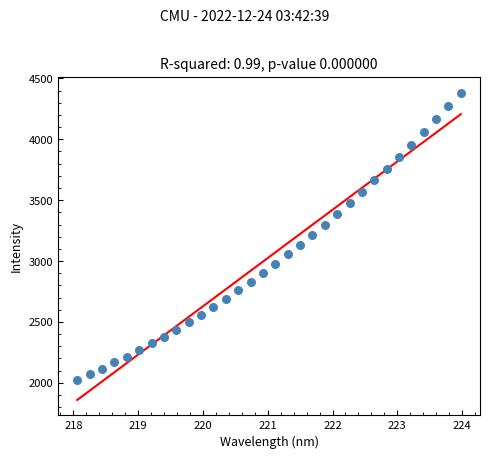

What is the range of X values (max minus min)?

5.9